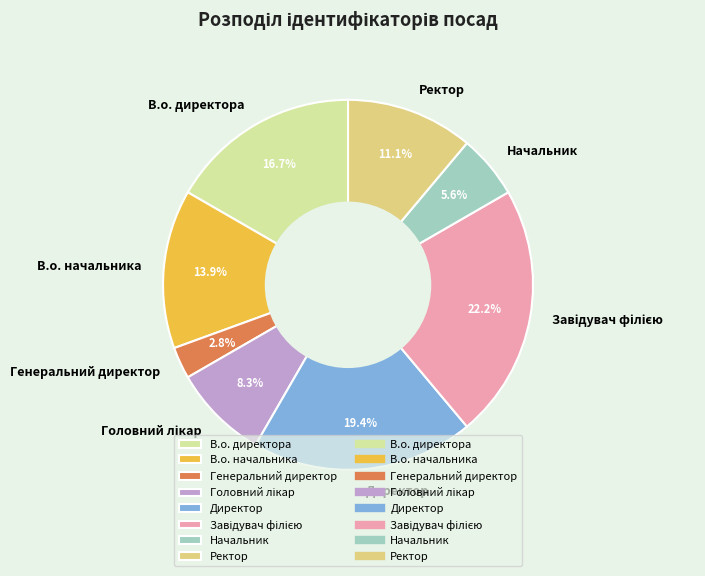

To the nearest percent, what percentage of the pie is Директор?

19%